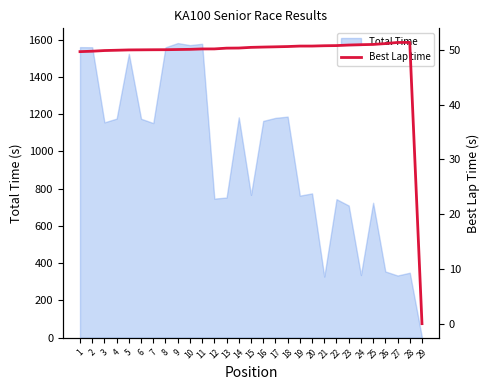

What is the highest value of the Total Time series?

1582.2